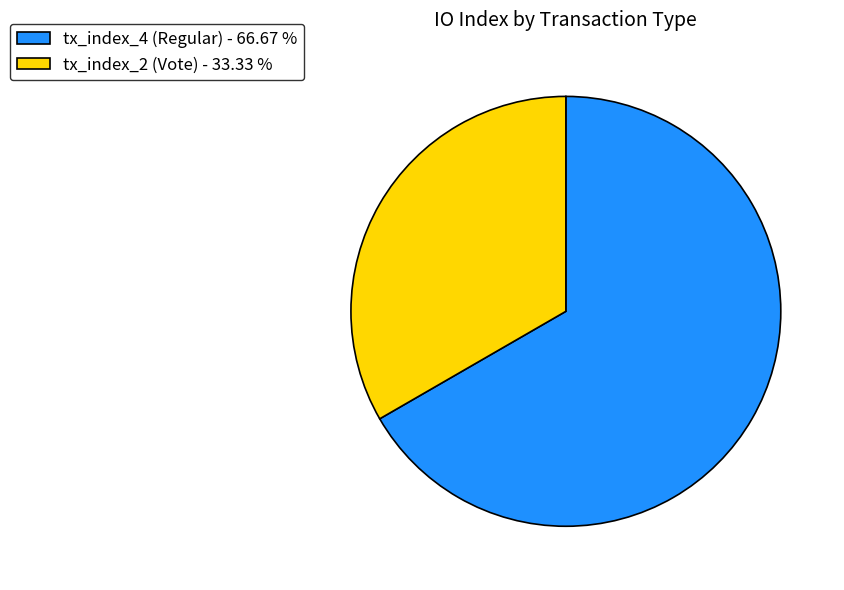

Do tx_index_2 (Vote) - 33.33 % and tx_index_4 (Regular) - 66.67 % together represent more than half of the pie?

Yes